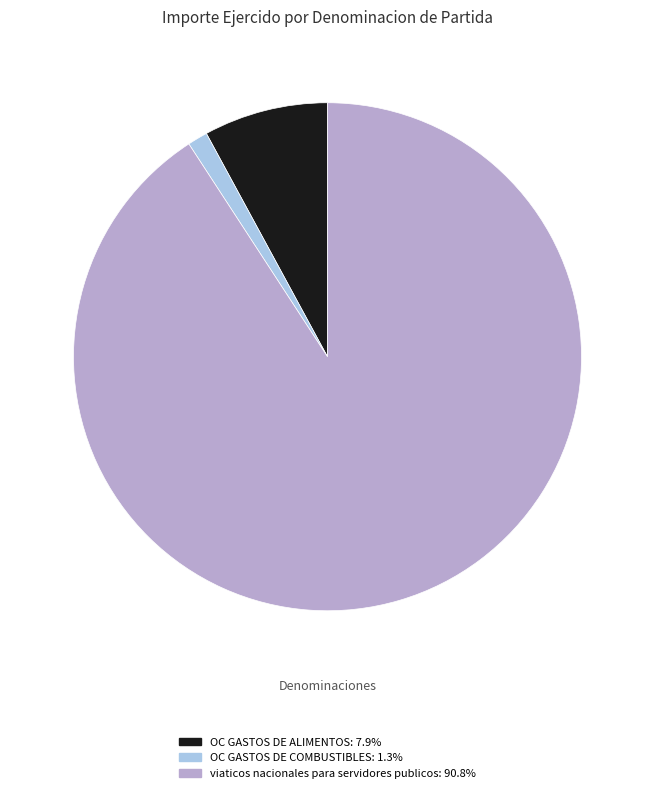

Do OC GASTOS DE ALIMENTOS: 7.9% and OC GASTOS DE COMBUSTIBLES: 1.3% together represent more than half of the pie?

No